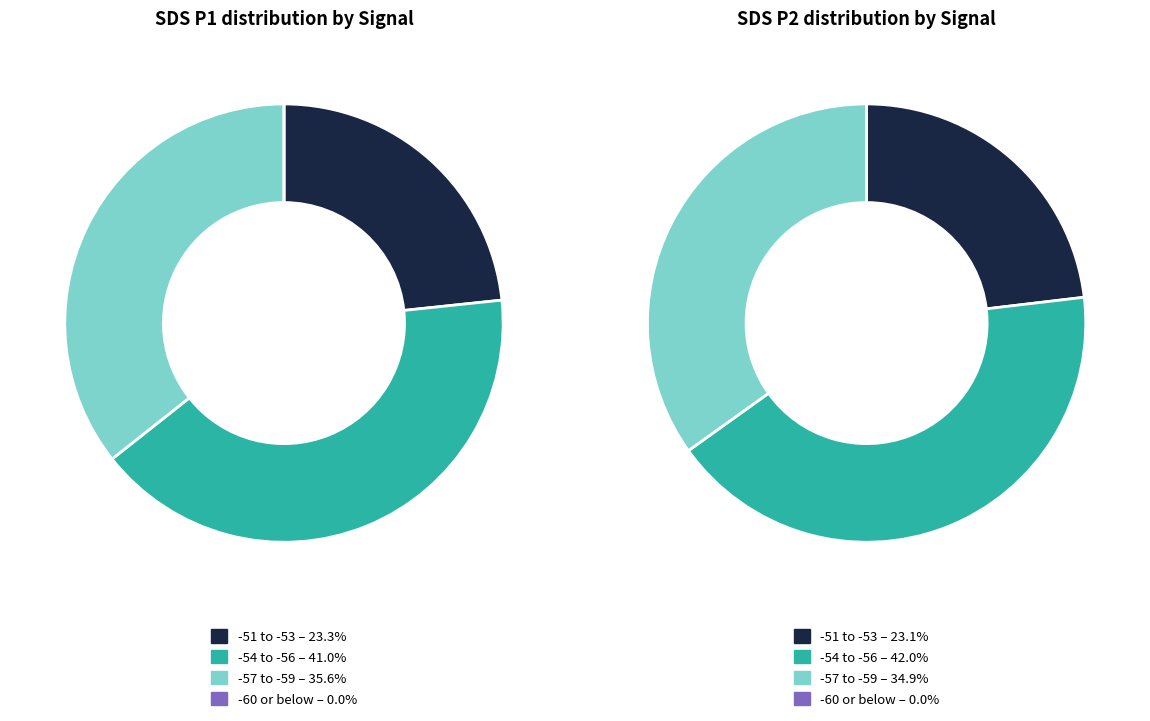

Is 1 the majority of the pie?

No